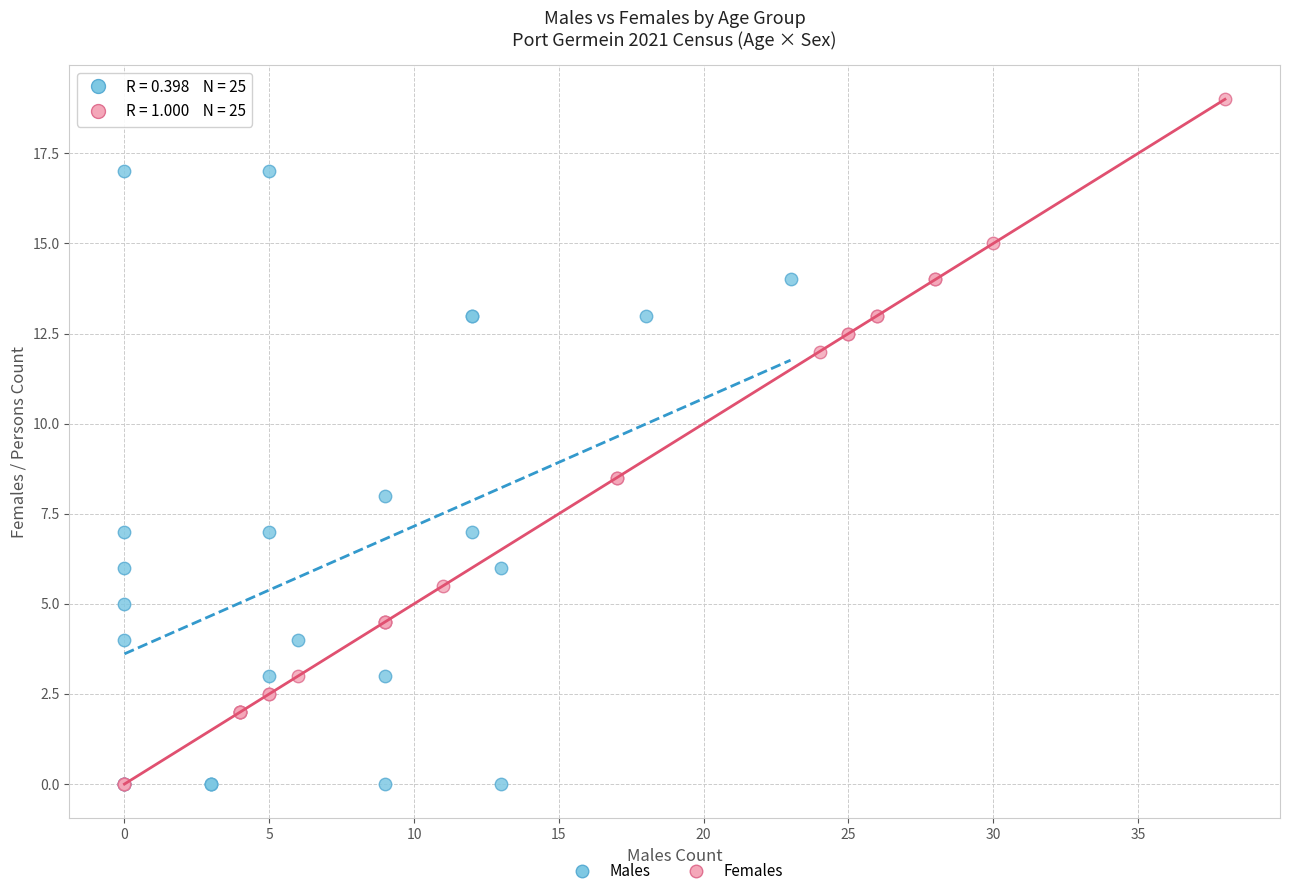

Which series reaches the maximum Y coordinate?

Females